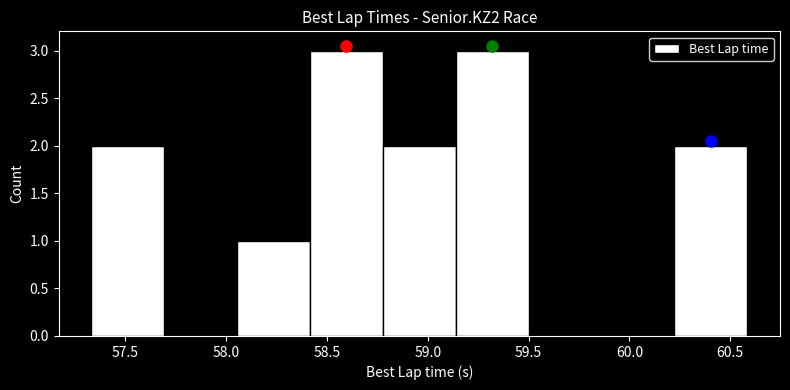

Reading left to right, list every bar in this chart as the range it spans on the x-axis followed by its height. Neither the bar edges nor the heights are printed on the chart, so give them approximately, as read against the axes.

57.35 to 57.70: 2
57.70 to 58.05: 0
58.05 to 58.40: 1
58.40 to 58.80: 3
58.80 to 59.15: 2
59.15 to 59.50: 3
59.50 to 59.85: 0
59.85 to 60.20: 0
60.20 to 60.60: 2